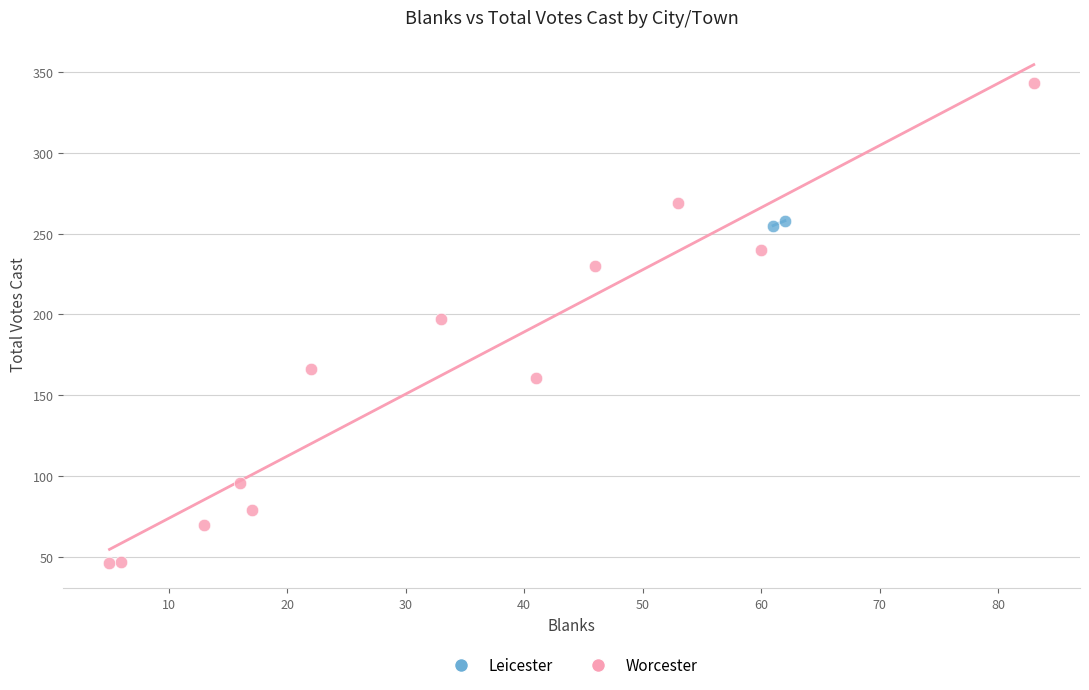

What are all the series names shown in the legend?

Leicester, Worcester